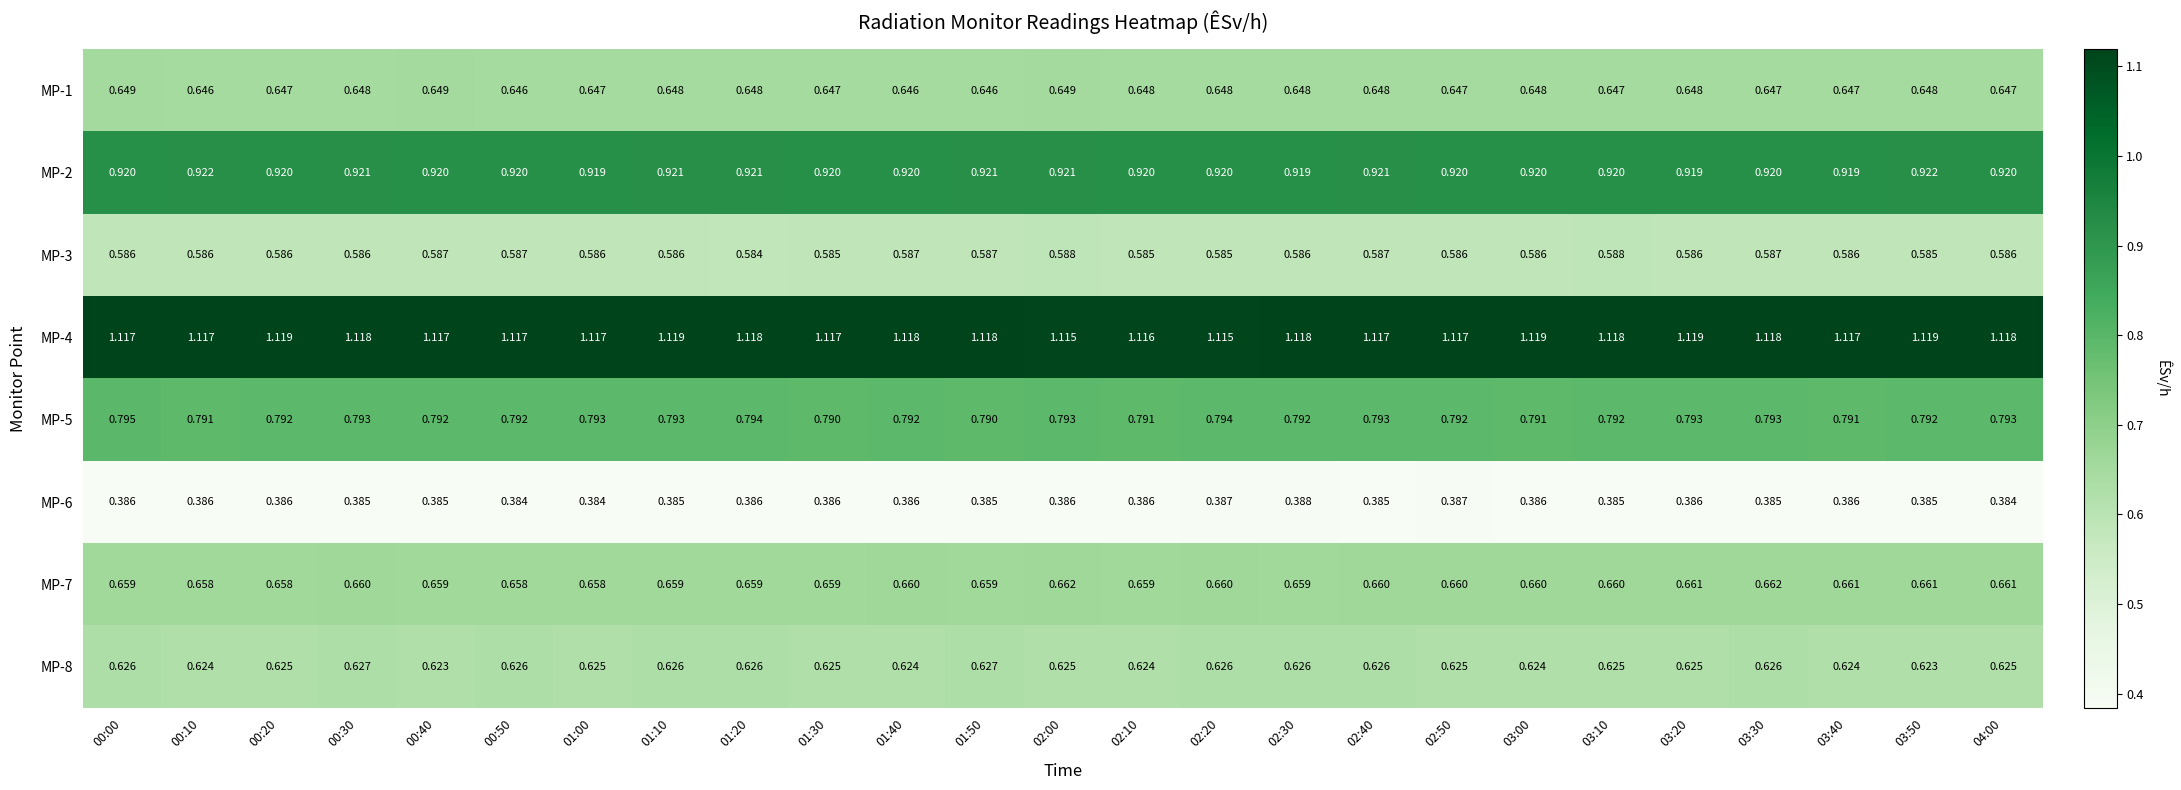

Is the value of MP-7 at 03:00 greater than the value of MP-2 at 00:10?

No